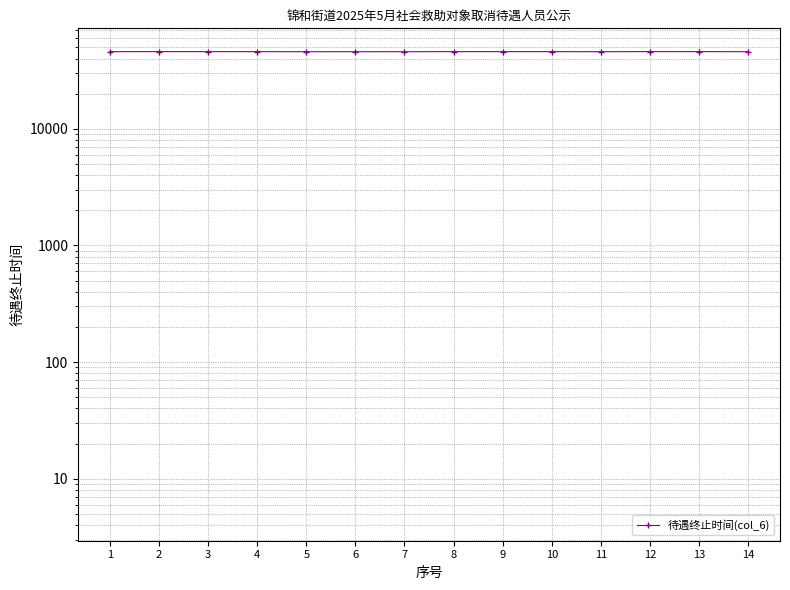

At which category does the chart reach its peak across all series?

12